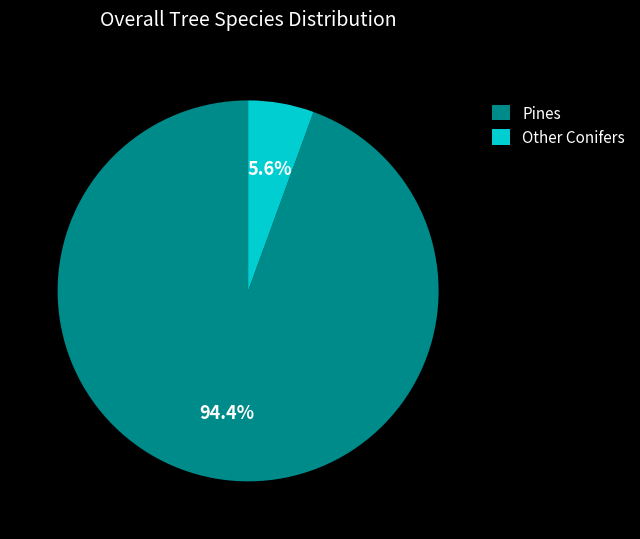

Which slice is the largest?

Pines